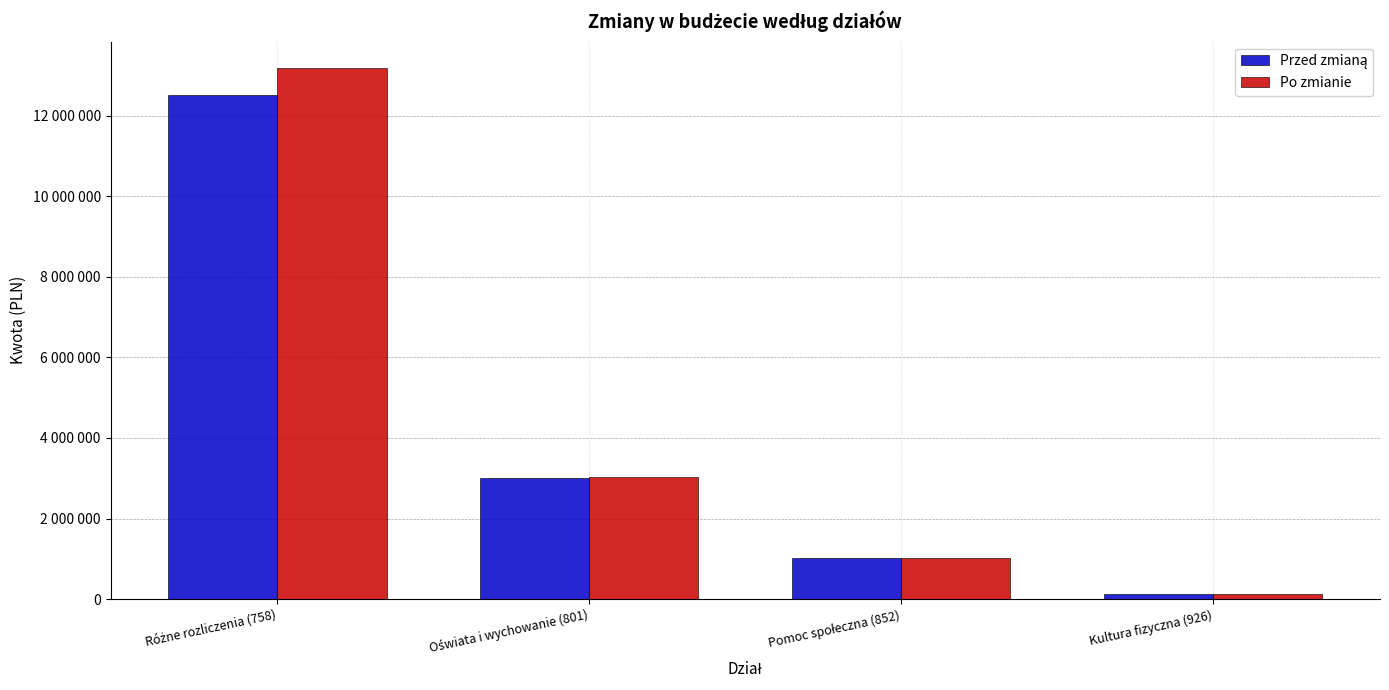

How many bars are there in each group?

2